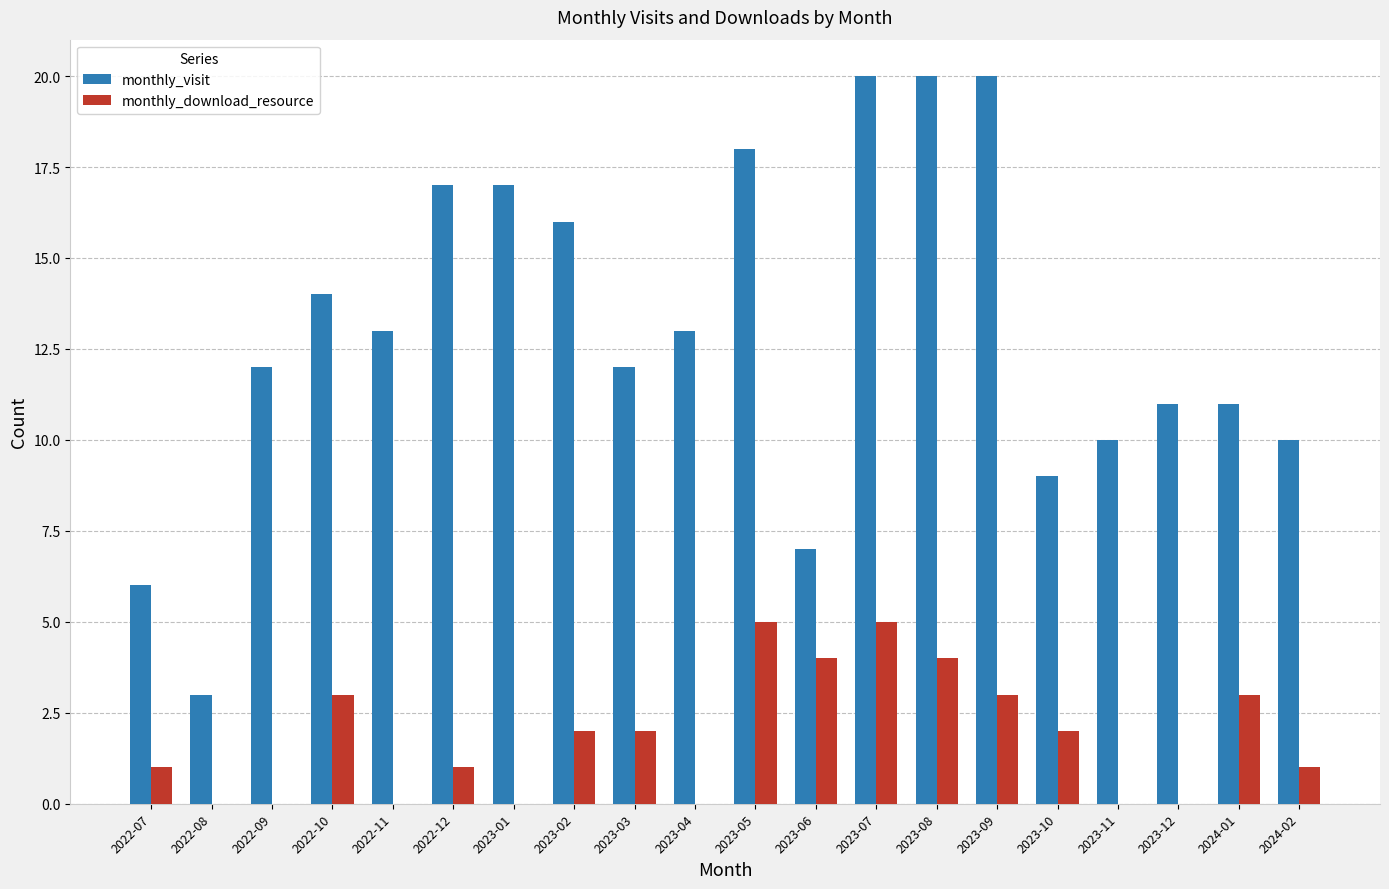

Which series has the largest total across all categories?

monthly_visit